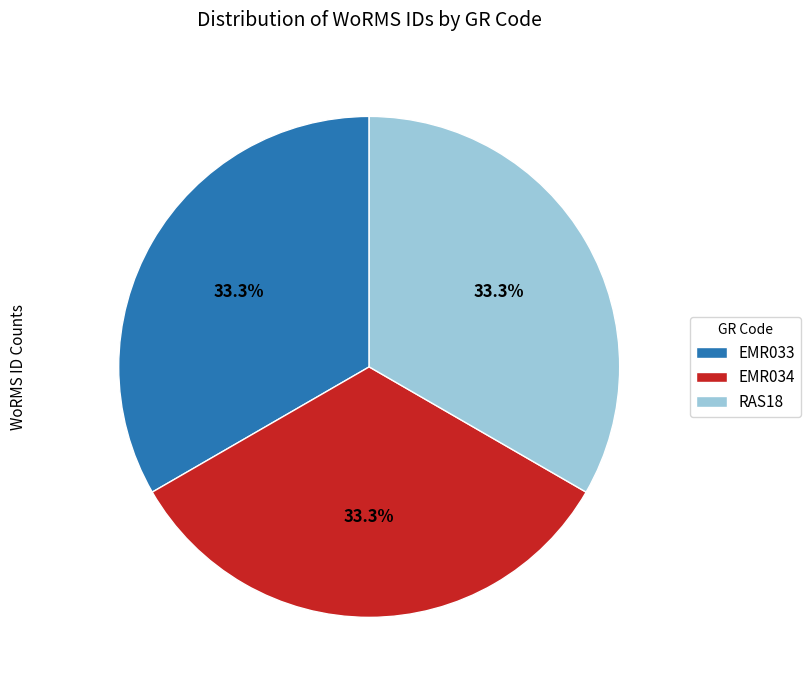

Count the number of slices in the pie.

3